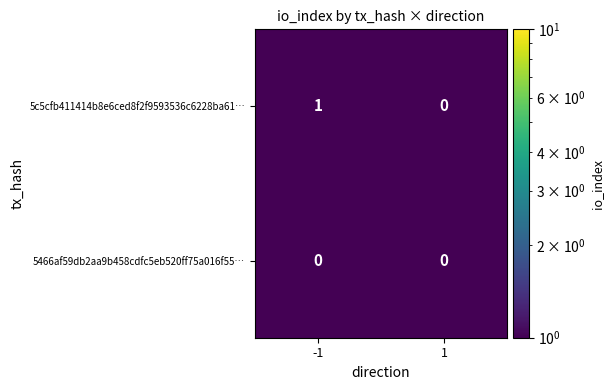

At which category is the sum across all series the highest?

-1